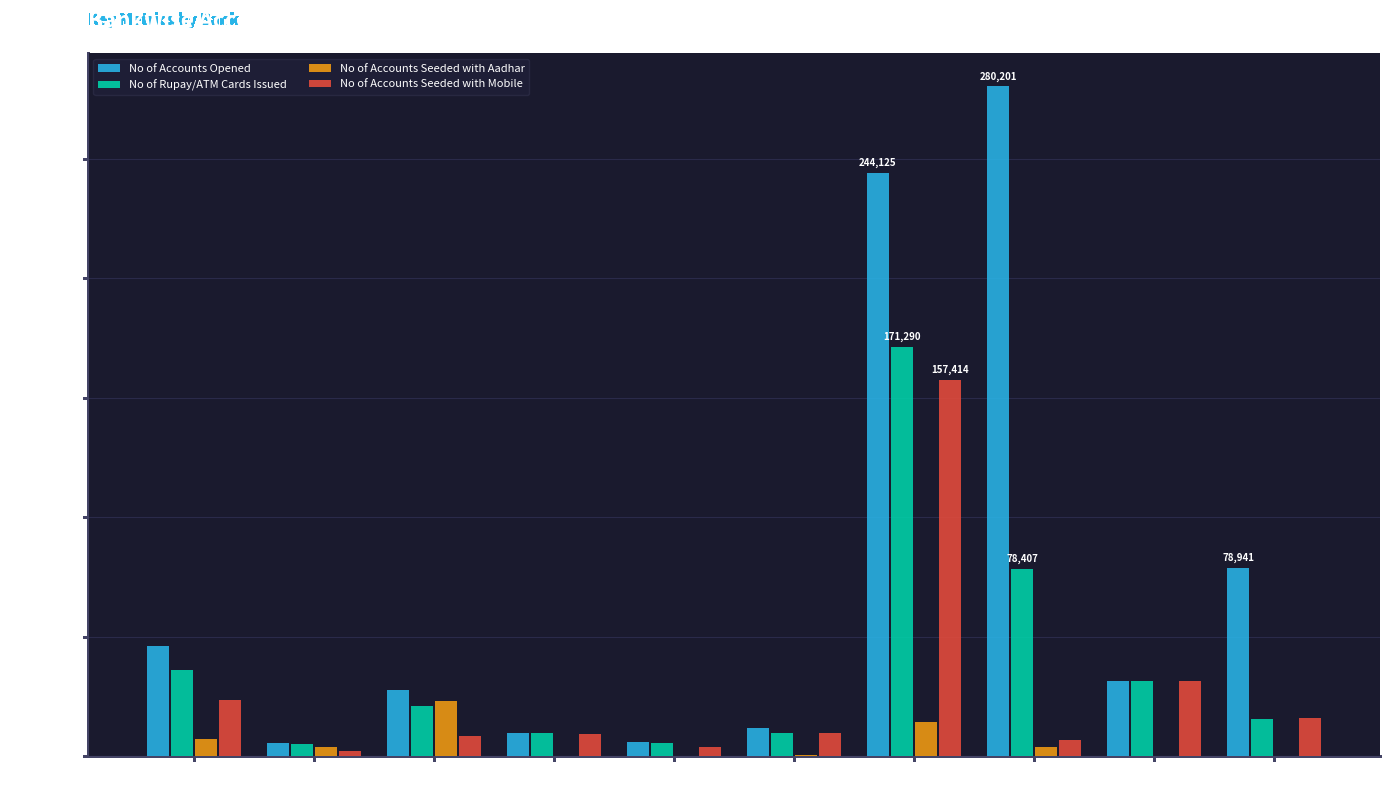

What is the greatest value displayed?

280201